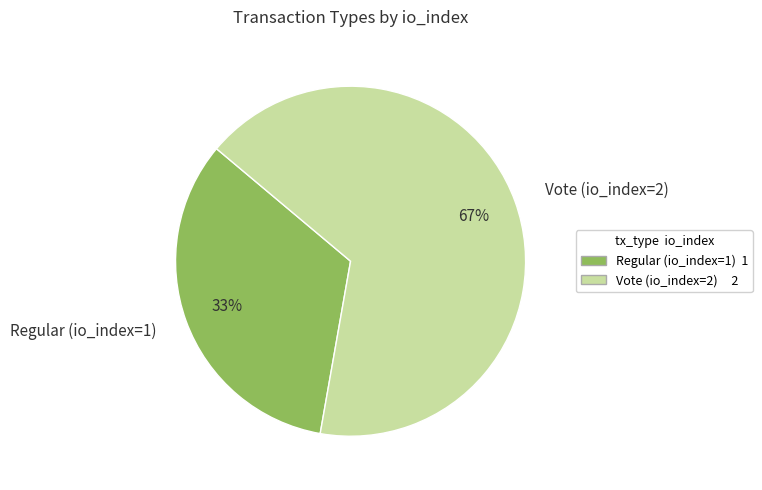

Rank the categories by value from lowest to highest.

Regular (io_index=1), Vote (io_index=2)